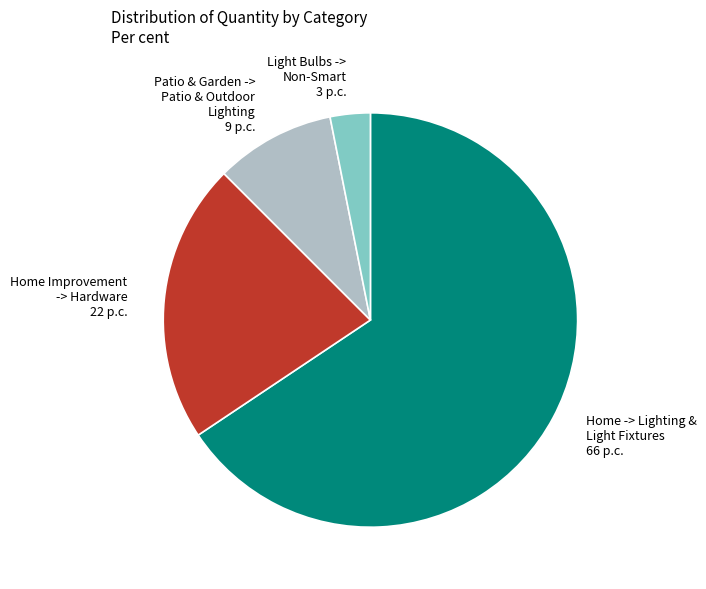

How many slices are in this pie chart?

4